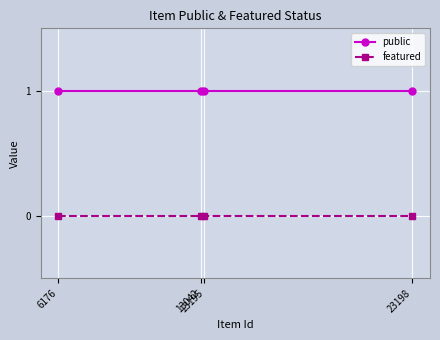

Which series has the largest total across all categories?

public